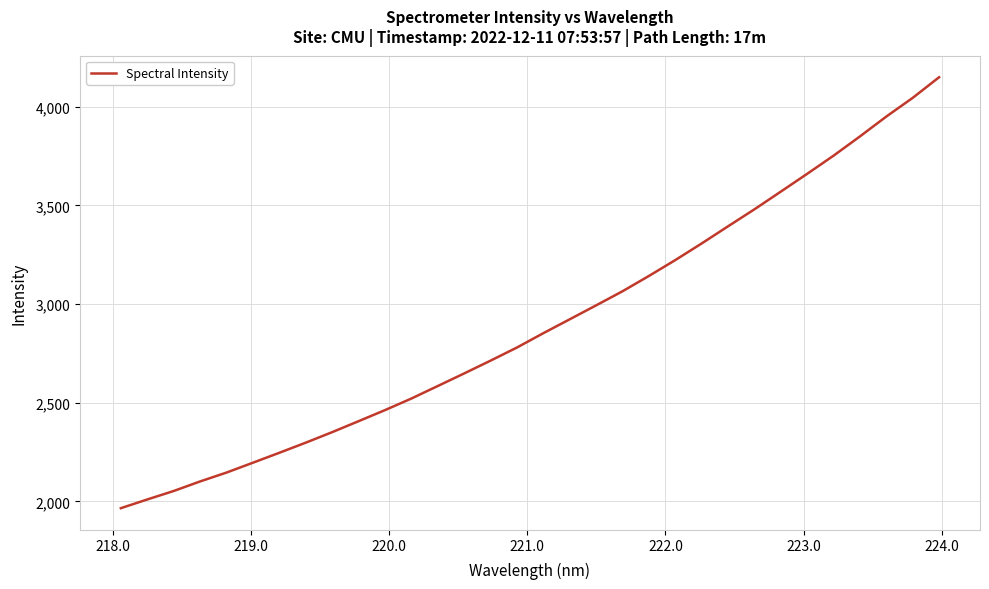

What is the minimum value shown in the chart?

1966.1